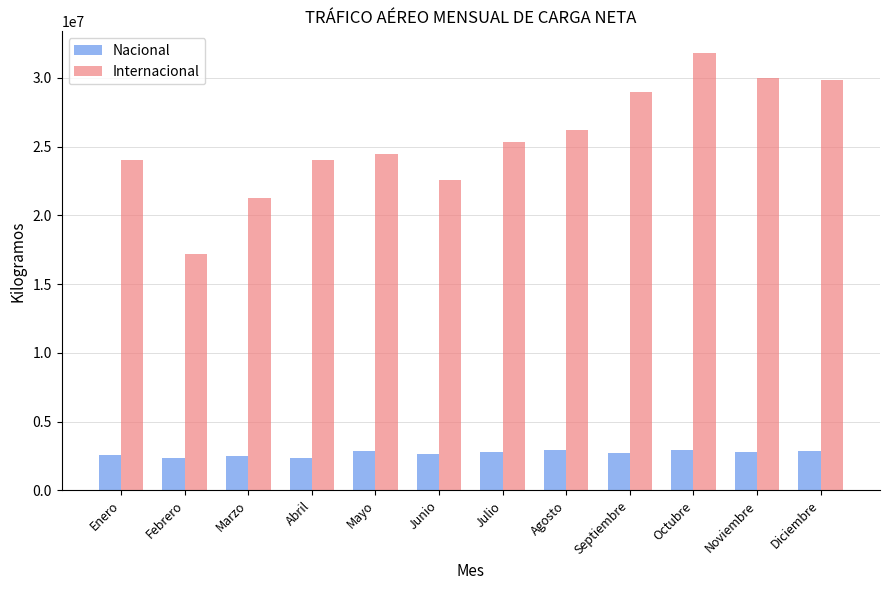

List the series in order of their peak value, lowest first.

Nacional, Internacional